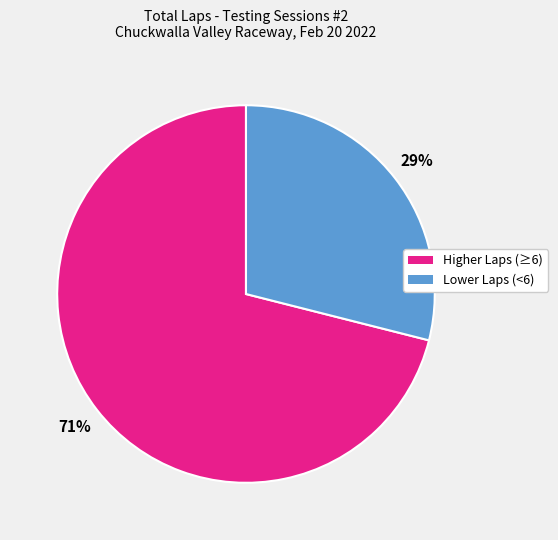

Is there a majority slice in this chart?

Yes